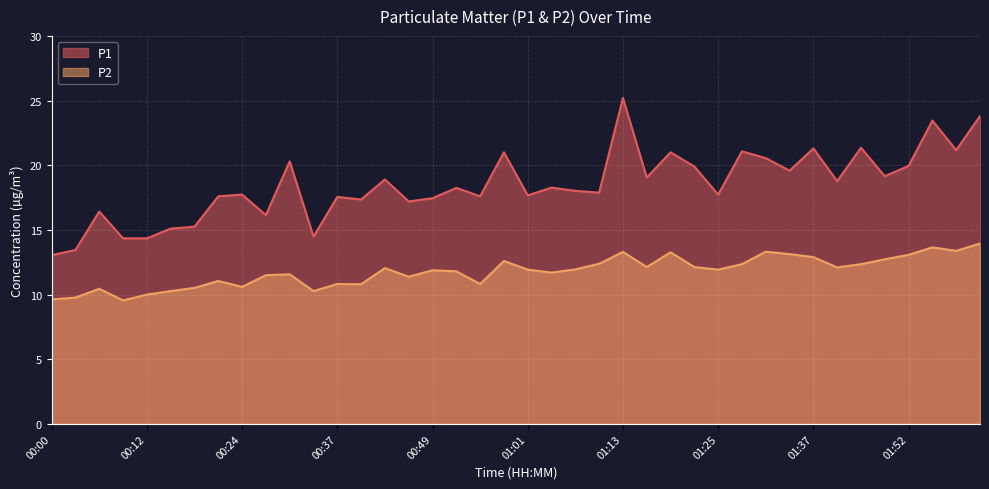

How many lines are shown in the chart?

2